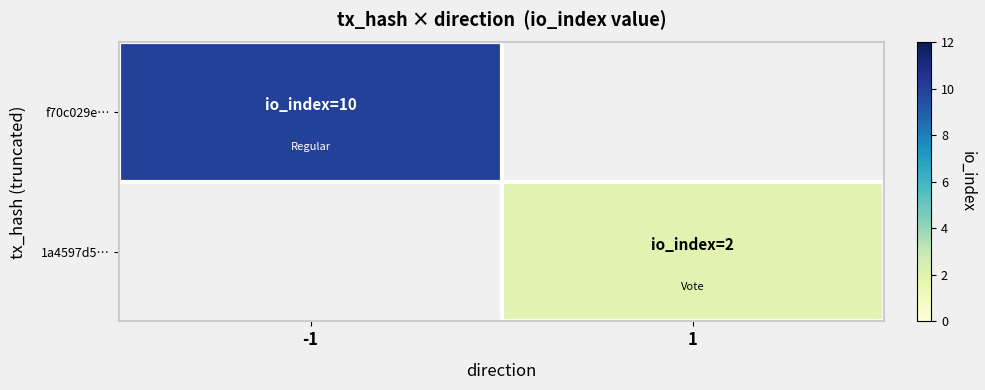

Reading left to right, extract all data points from this chart.

f70c029e…: -1=10	1=0
1a4597d5…: -1=0	1=2